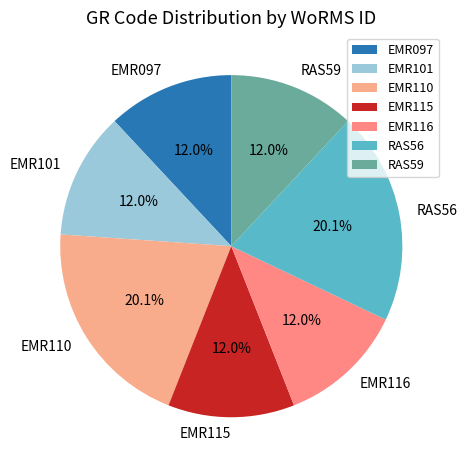

How much of the chart is everything except EMR097?

88.0%